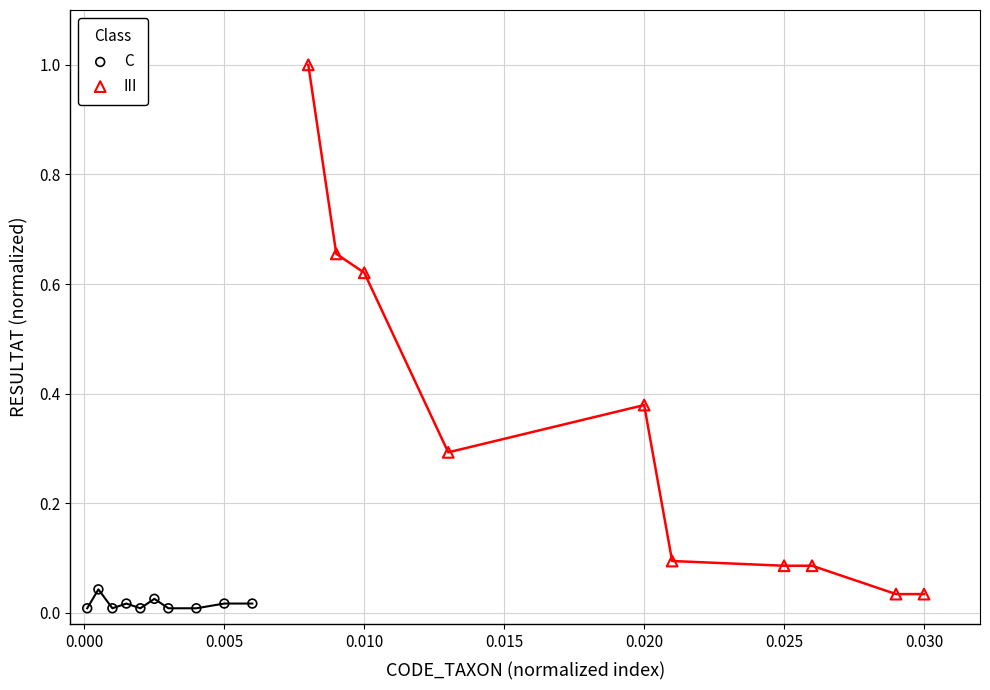

Which series reaches the minimum Y coordinate?

C